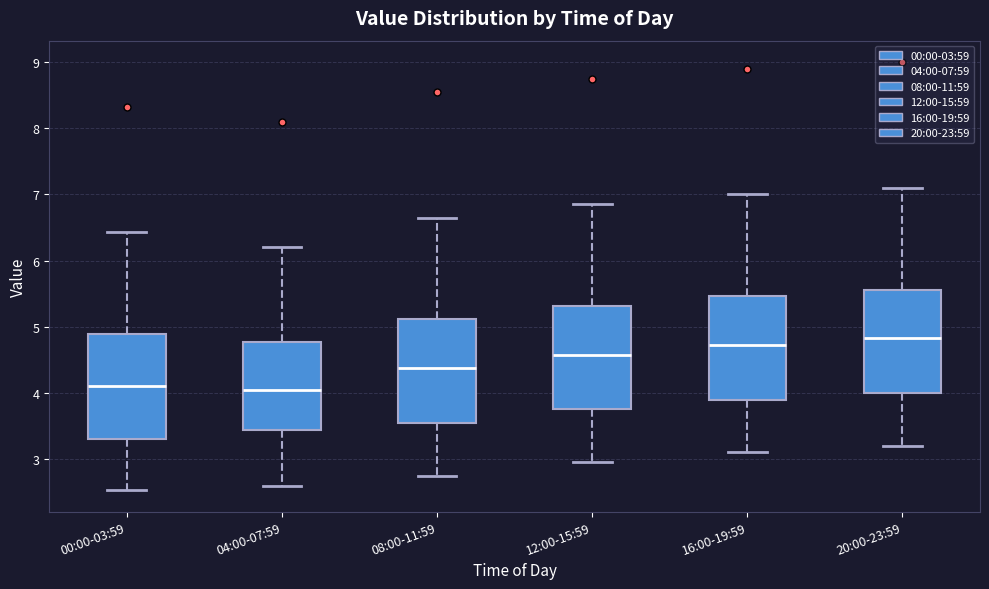

Reading left to right, transcribe this box plot: for each box, give where its median line is, the range the box spans, and where its two whiskers end, as read against the y-axis. The values are not printed on the chart, so give them approximately, as read against the axis.

00:00-03:59: median 4.1, box 3.3 to 4.9, whiskers 2.5 to 6.4
04:00-07:59: median 4.1, box 3.4 to 4.8, whiskers 2.6 to 6.2
08:00-11:59: median 4.4, box 3.6 to 5.1, whiskers 2.8 to 6.7
12:00-15:59: median 4.6, box 3.8 to 5.3, whiskers 3.0 to 6.9
16:00-19:59: median 4.7, box 3.9 to 5.5, whiskers 3.1 to 7.0
20:00-23:59: median 4.8, box 4.0 to 5.6, whiskers 3.2 to 7.1